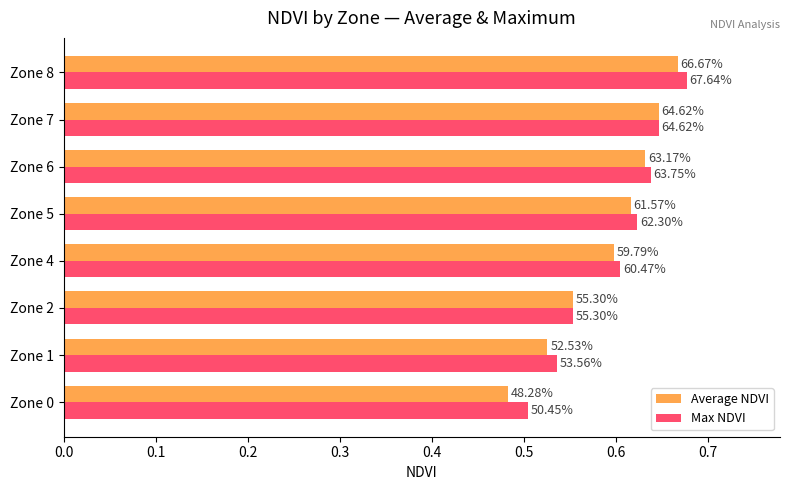

What is the value of the Average NDVI bar at the 7th from the left?

0.6